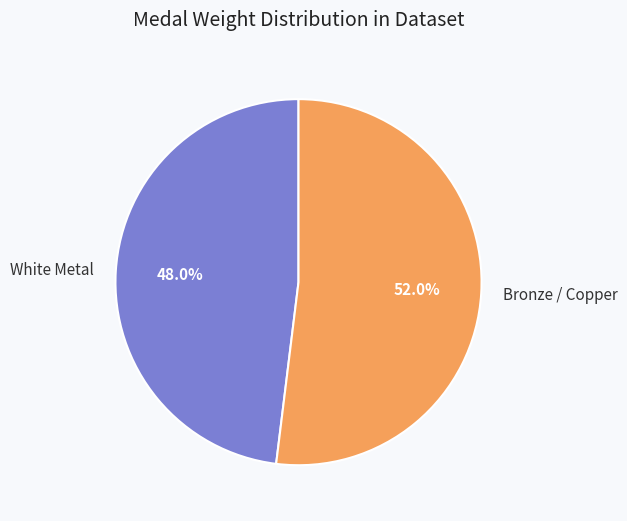

To the nearest percent, what is the difference between the largest and smallest slice percentages?

4%